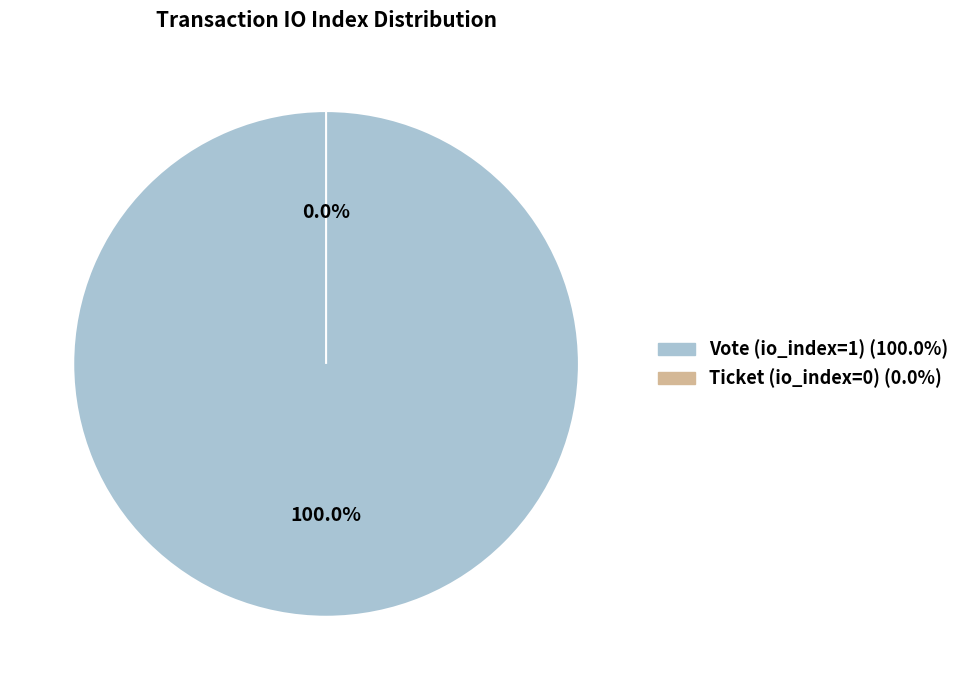

Is it true that Vote (io_index=1) is 93% of the pie?

False